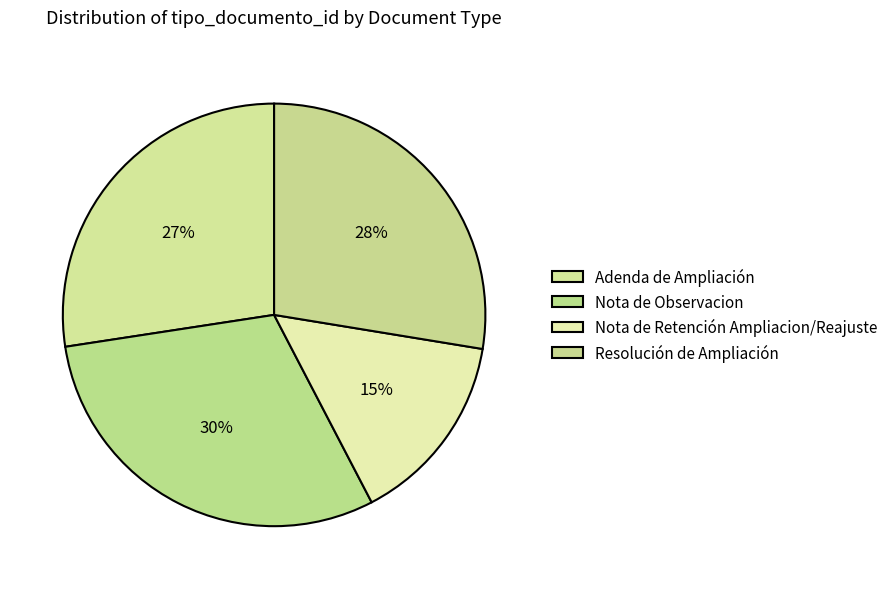

Approximately how many times larger is the value at Nota de Retención Ampliacion/Reajuste compared to Nota de Observacion?

0.5